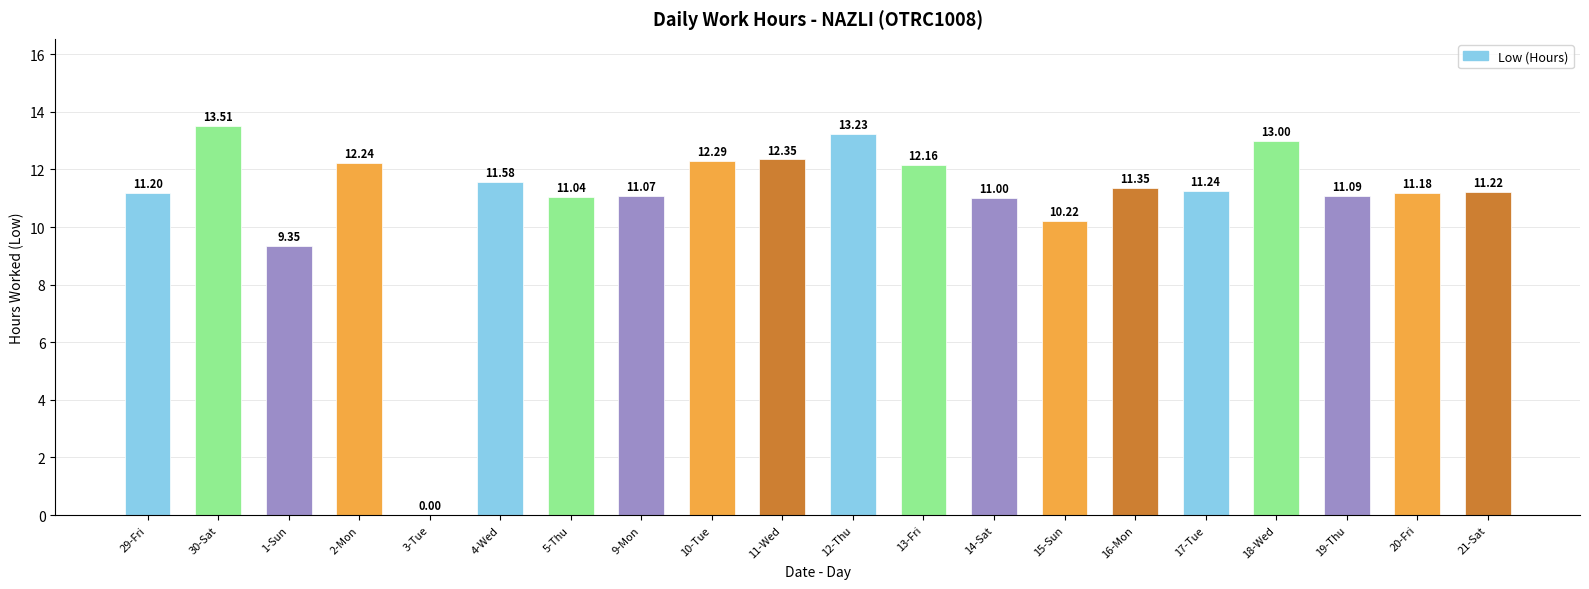

Between 19-Thu and 4-Wed, which is larger?

4-Wed